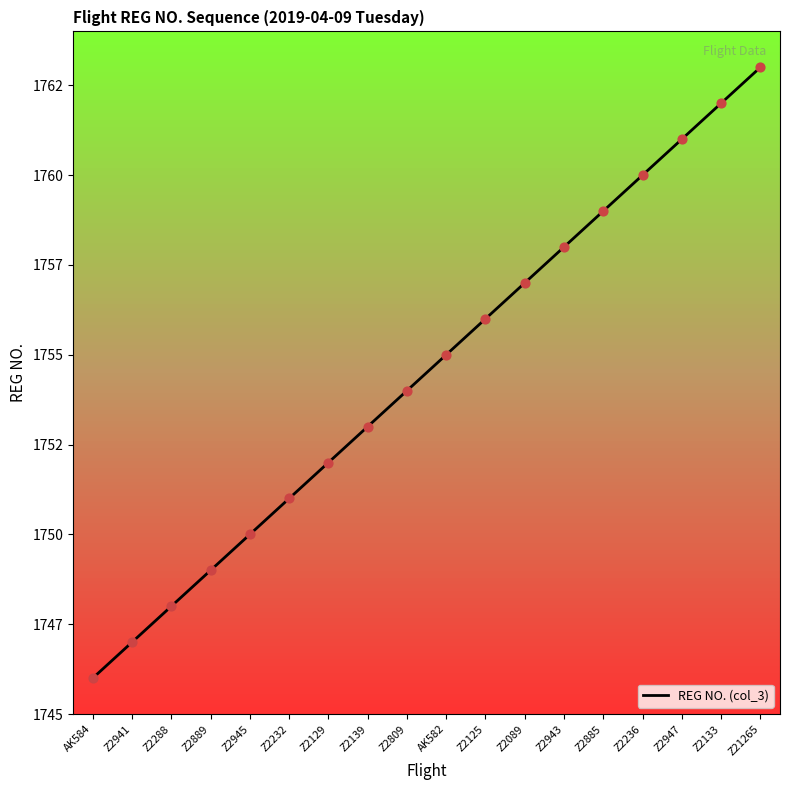

What is the change in value from Z2129 to Z21265?

+11